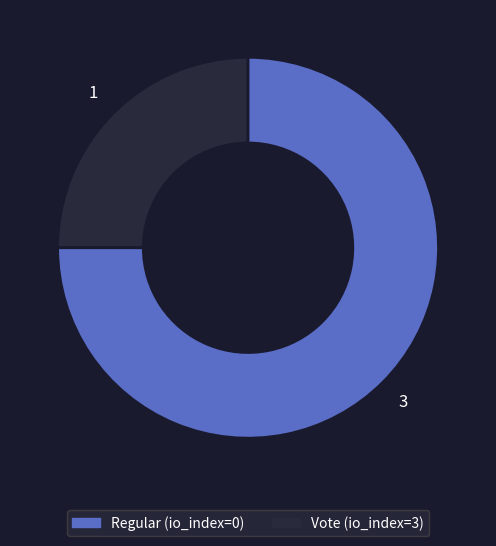

The Vote slice represents 69% of the pie. True or false?

False